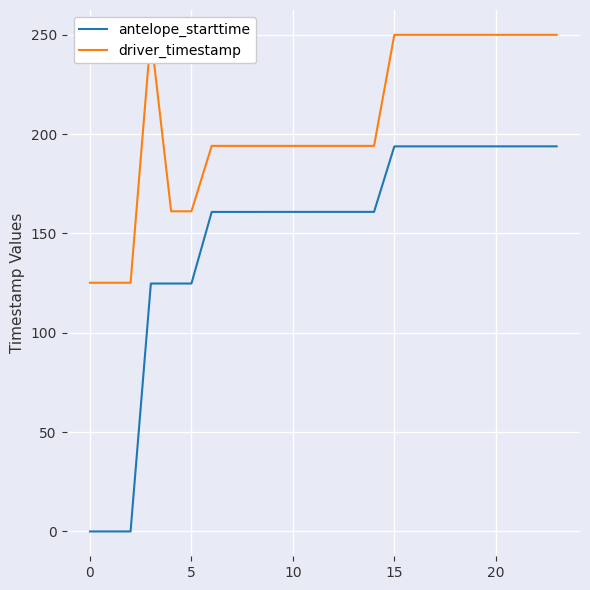

Is it true that antelope_starttime equals 160.9 at 10?

True